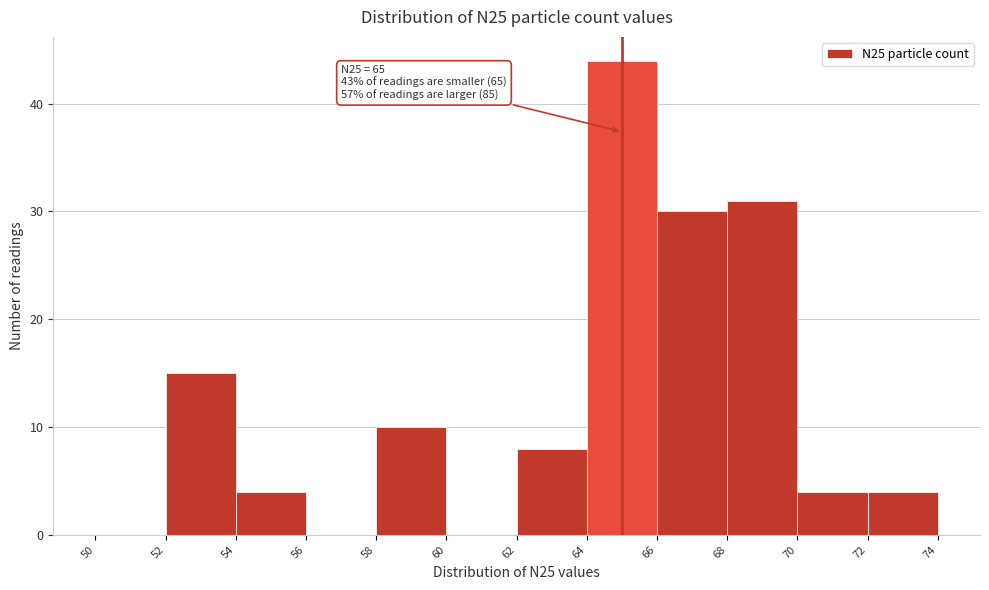

Which range on the x-axis has the tallest bar?

64 to 66